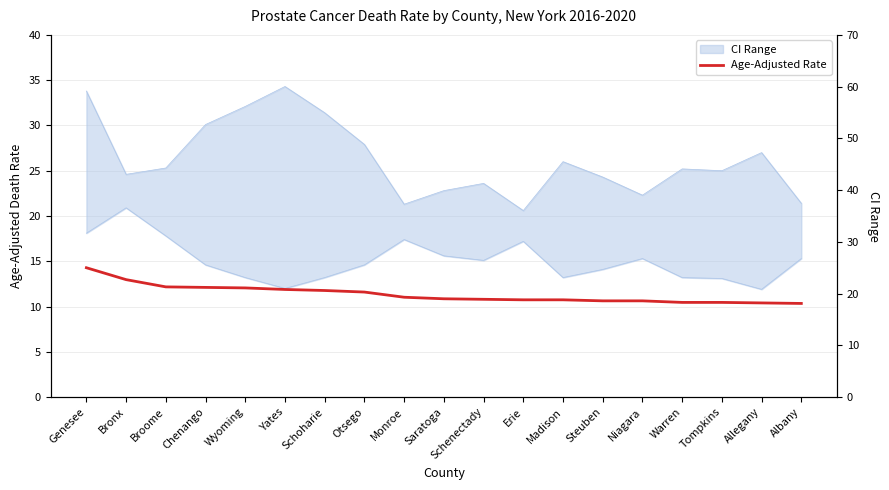

List the labels in order of value, largest first.

Genesee, Bronx, Broome, Chenango, Wyoming, Yates, Schoharie, Otsego, Monroe, Saratoga, Schenectady, Erie, Madison, Steuben, Niagara, Warren, Tompkins, Allegany, Albany